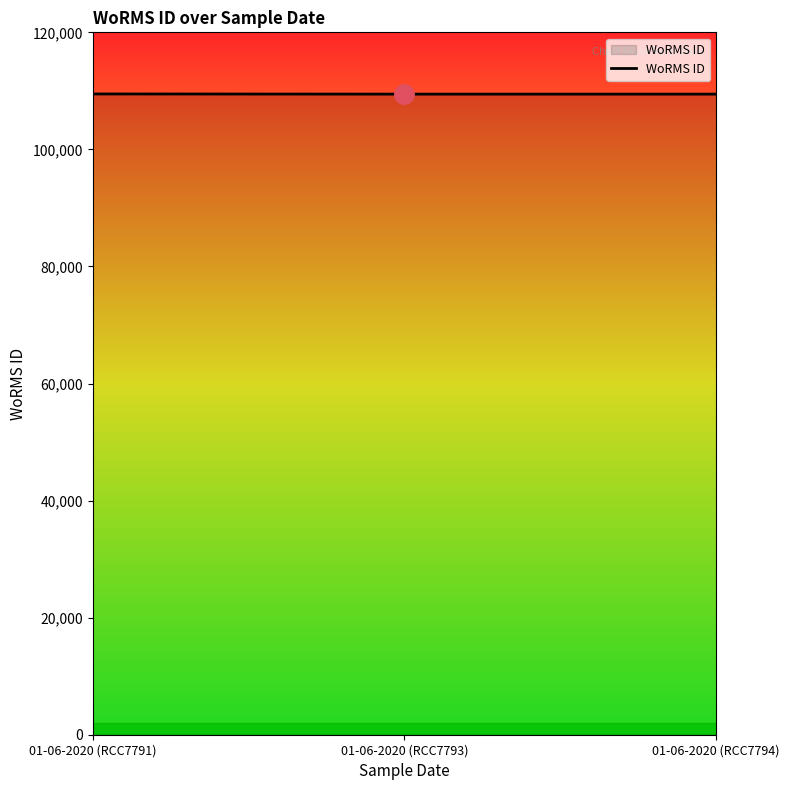

What is the change in value from 01-06-2020 (RCC7791) to 01-06-2020 (RCC7794)?

-28